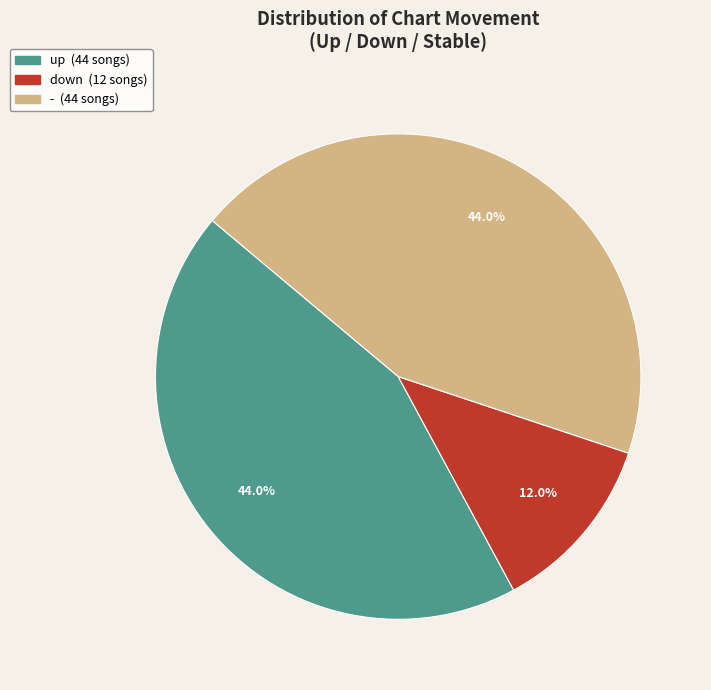

Which slice is the smallest?

down